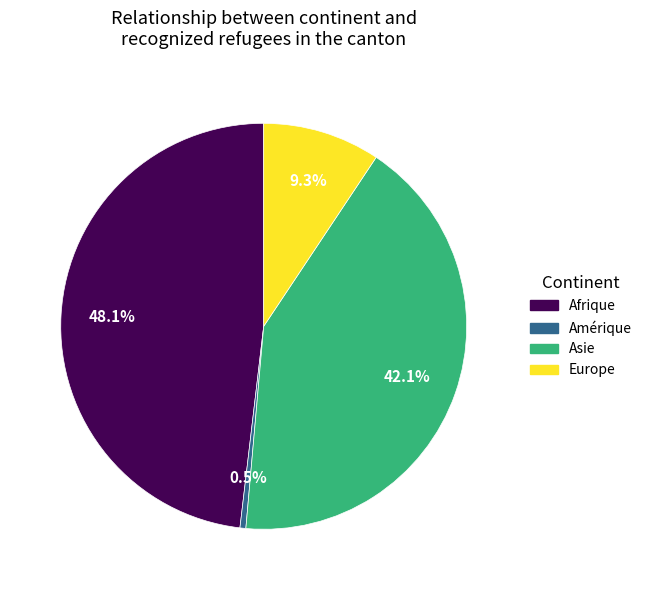

Is there a majority slice in this chart?

No